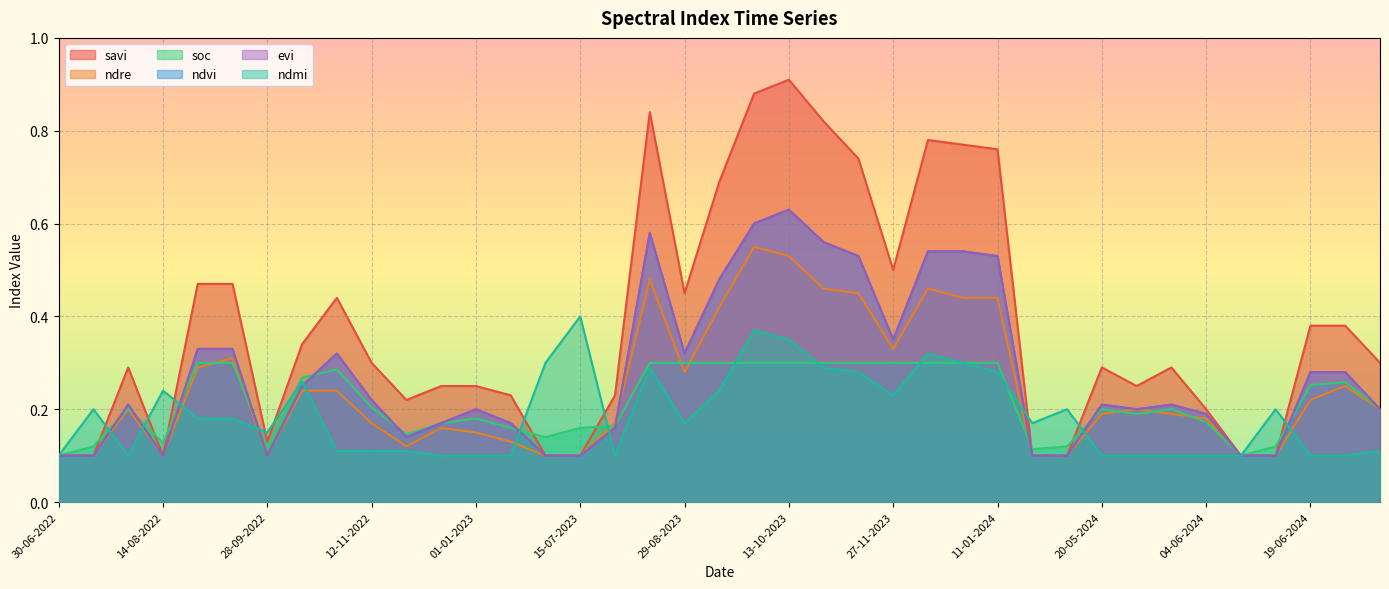

Reading left to right, what are all the values shown in this chart?

savi: 0.1	0.1	0.3	0.1	0.5	0.5	0.1	0.3	0.4	0.3	0.2	0.2	0.2	0.2	0.1	0.1	0.2	0.8	0.5	0.7	0.9	0.9	0.8	0.7	0.5	0.8	0.8	0.8	0.1	0.1	0.3	0.2	0.3	0.2	0.1	0.1	0.4	0.4	0.3
ndre: 0.1	0.1	0.2	0.1	0.3	0.3	0.1	0.2	0.2	0.2	0.1	0.2	0.1	0.1	0.1	0.1	0.2	0.5	0.3	0.4	0.6	0.5	0.5	0.5	0.3	0.5	0.4	0.4	0.1	0.1	0.2	0.2	0.2	0.2	0.1	0.1	0.2	0.2	0.2
soc: 0.1	0.1	0.2	0.1	0.3	0.3	0.1	0.3	0.3	0.2	0.1	0.2	0.2	0.2	0.1	0.2	0.2	0.3	0.3	0.3	0.3	0.3	0.3	0.3	0.3	0.3	0.3	0.3	0.1	0.1	0.2	0.2	0.2	0.2	0.1	0.1	0.3	0.3	0.2
ndvi: 0.1	0.1	0.2	0.1	0.3	0.3	0.1	0.2	0.3	0.2	0.1	0.2	0.2	0.2	0.1	0.1	0.2	0.6	0.3	0.5	0.6	0.6	0.6	0.5	0.3	0.5	0.5	0.5	0.1	0.1	0.2	0.2	0.2	0.2	0.1	0.1	0.3	0.3	0.2
evi: 0.1	0.1	0.2	0.1	0.3	0.3	0.1	0.2	0.3	0.2	0.1	0.2	0.2	0.2	0.1	0.1	0.2	0.6	0.3	0.5	0.6	0.6	0.6	0.5	0.3	0.5	0.5	0.5	0.1	0.1	0.2	0.2	0.2	0.2	0.1	0.1	0.3	0.3	0.2
ndmi: 0.1	0.2	0.1	0.2	0.2	0.2	0.1	0.3	0.1	0.1	0.1	0.1	0.1	0.1	0.3	0.4	0.1	0.3	0.2	0.2	0.4	0.3	0.3	0.3	0.2	0.3	0.3	0.3	0.2	0.2	0.1	0.1	0.1	0.1	0.1	0.2	0.1	0.1	0.1